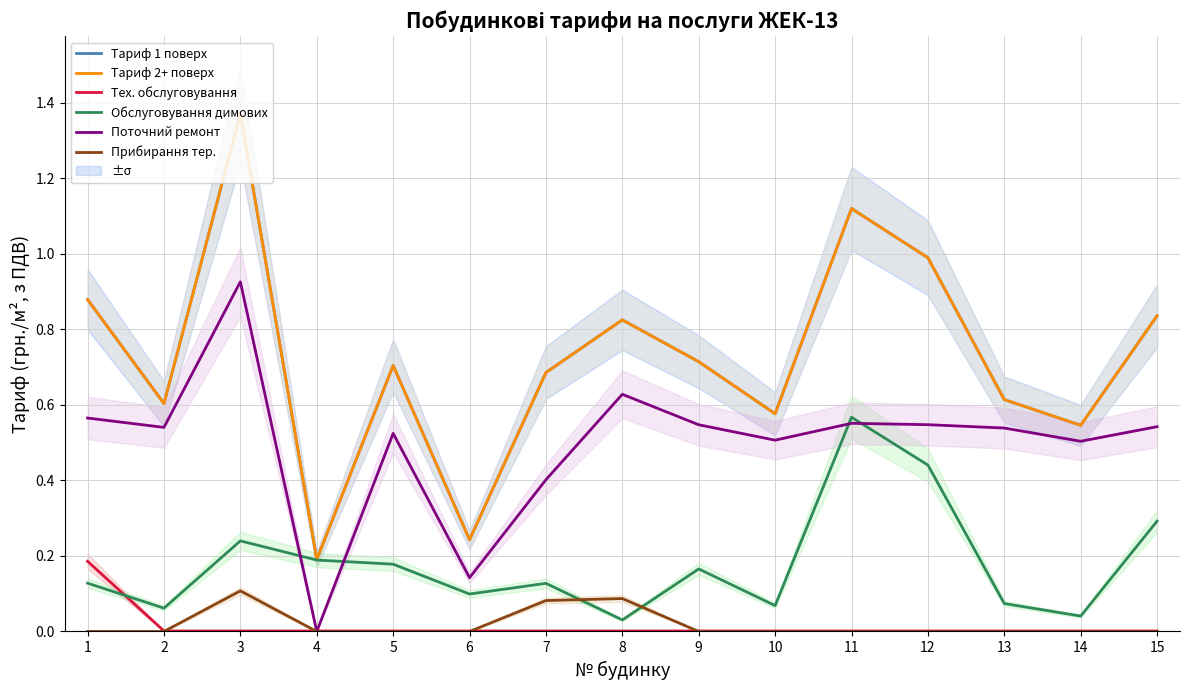

The Прибирання тер. series shows 0.0 at 6. True or false?

True